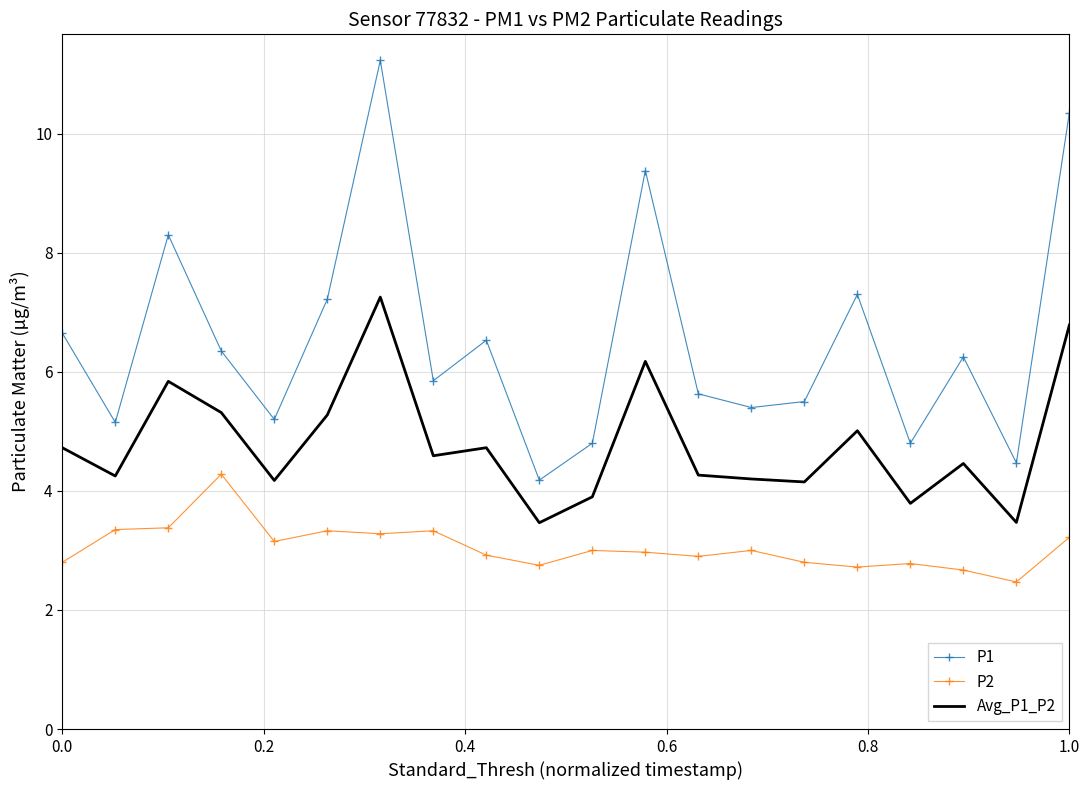

True or false: P1 and Avg_P1_P2 cross at least once.

False